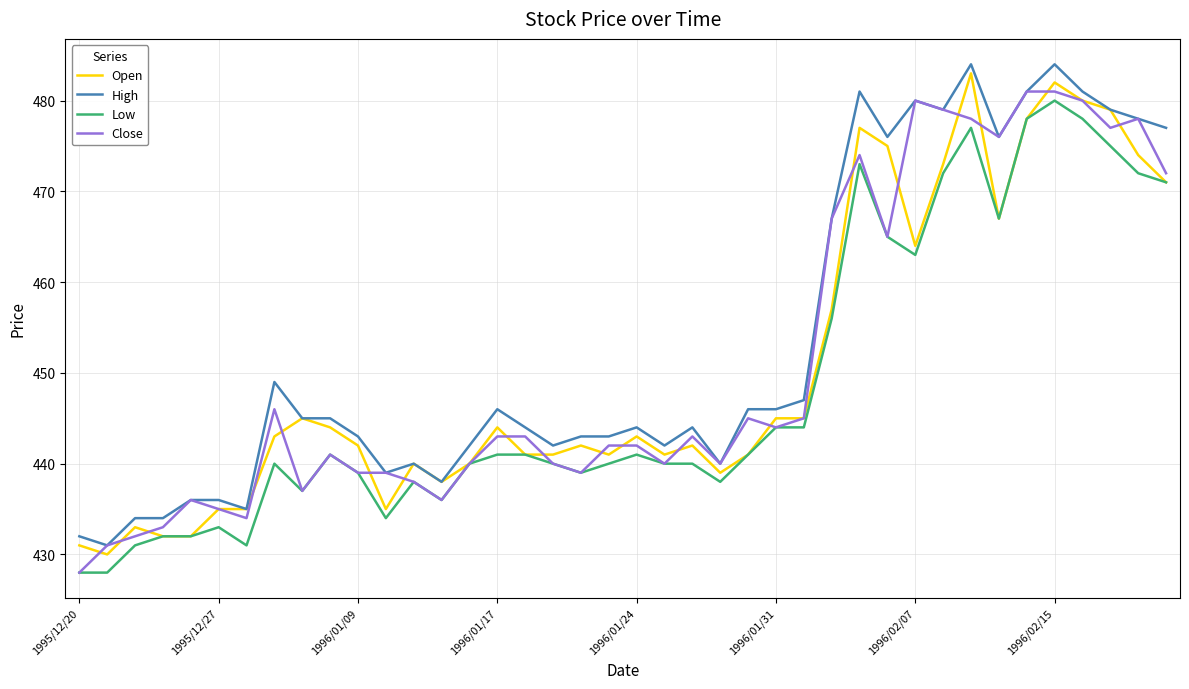

How many lines are shown in the chart?

4